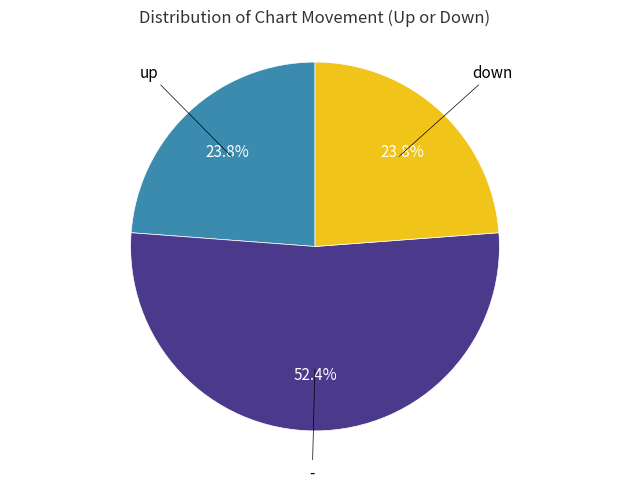

To the nearest percent, what is the difference between the largest and smallest slice percentages?

29%